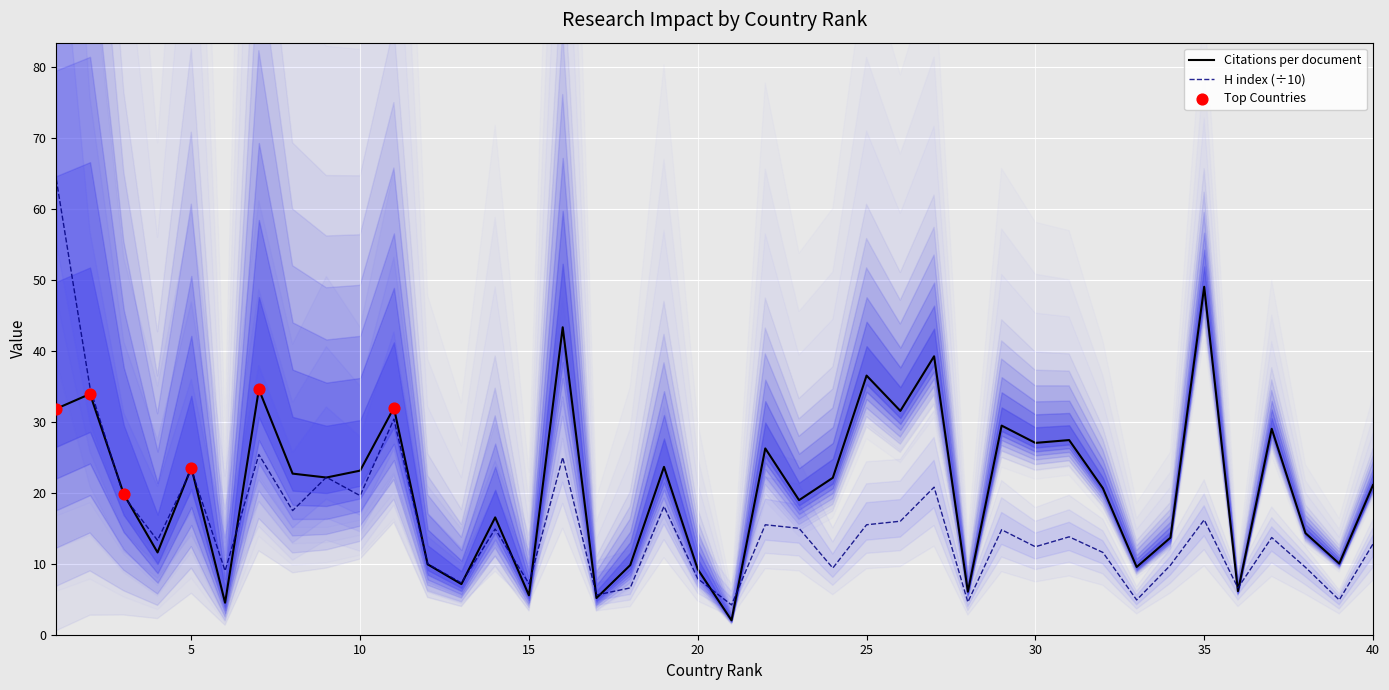

At which category is the sum across all series the highest?

1